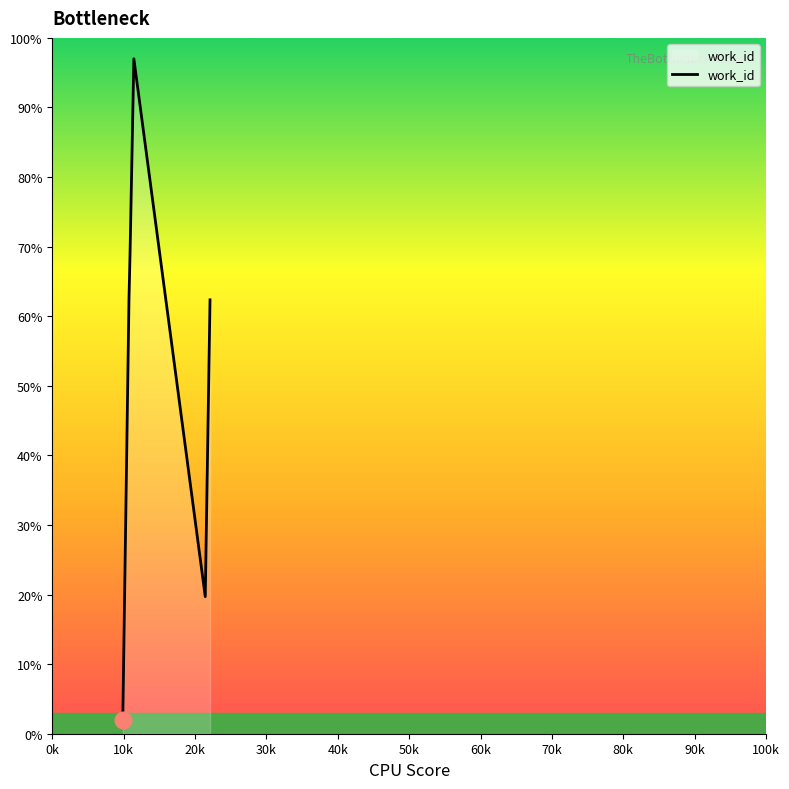

How many interior local peaks (higher than both neighbors) does the data have?

1